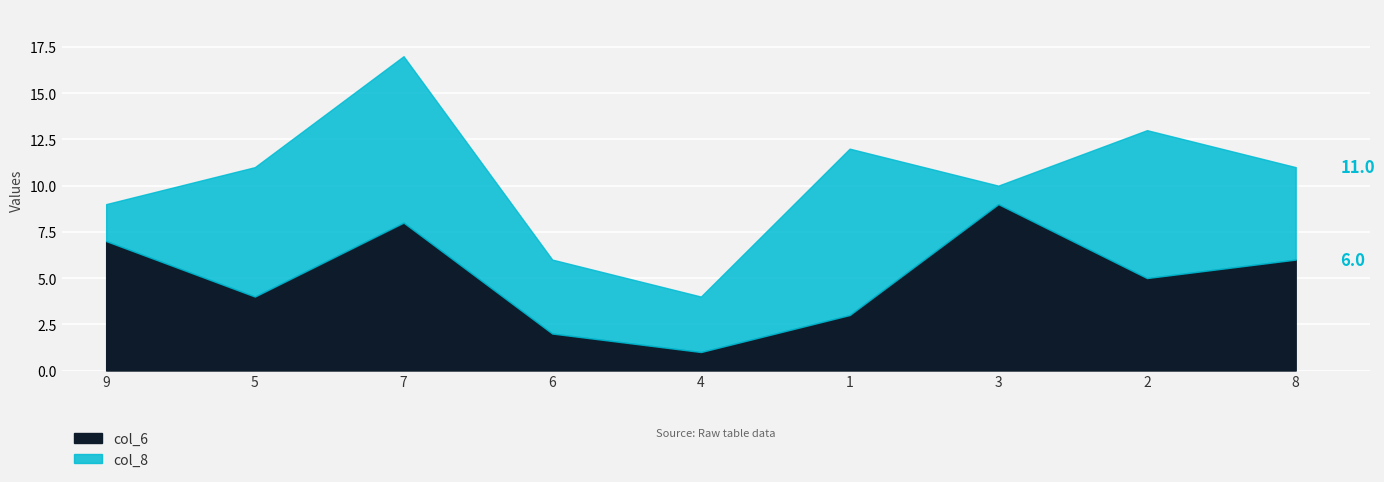

Is the value of col_8 at 6 greater than the value of col_6 at 9?

No